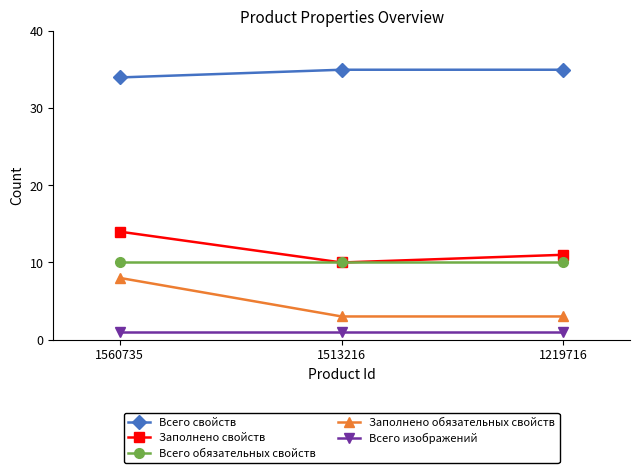

Where does the Заполнено свойств series first go above 11?

1560735